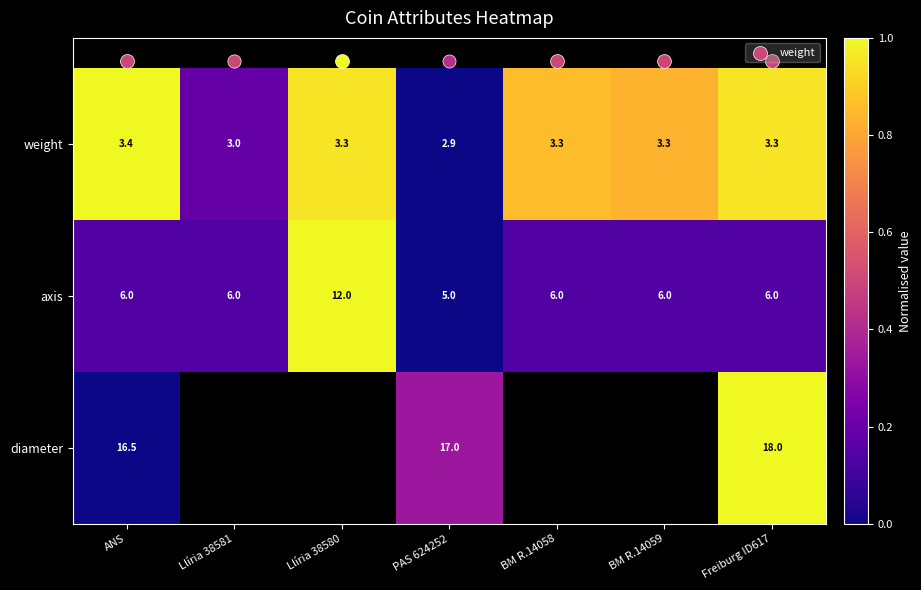

What is the difference between the maximum and minimum values in the diameter series?

1.0